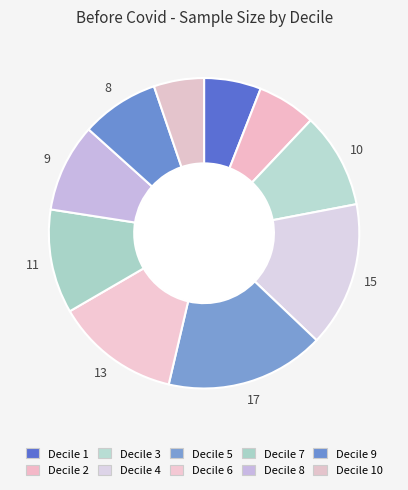

What is the total percentage of Decile 4 and Decile 1?

21.0%